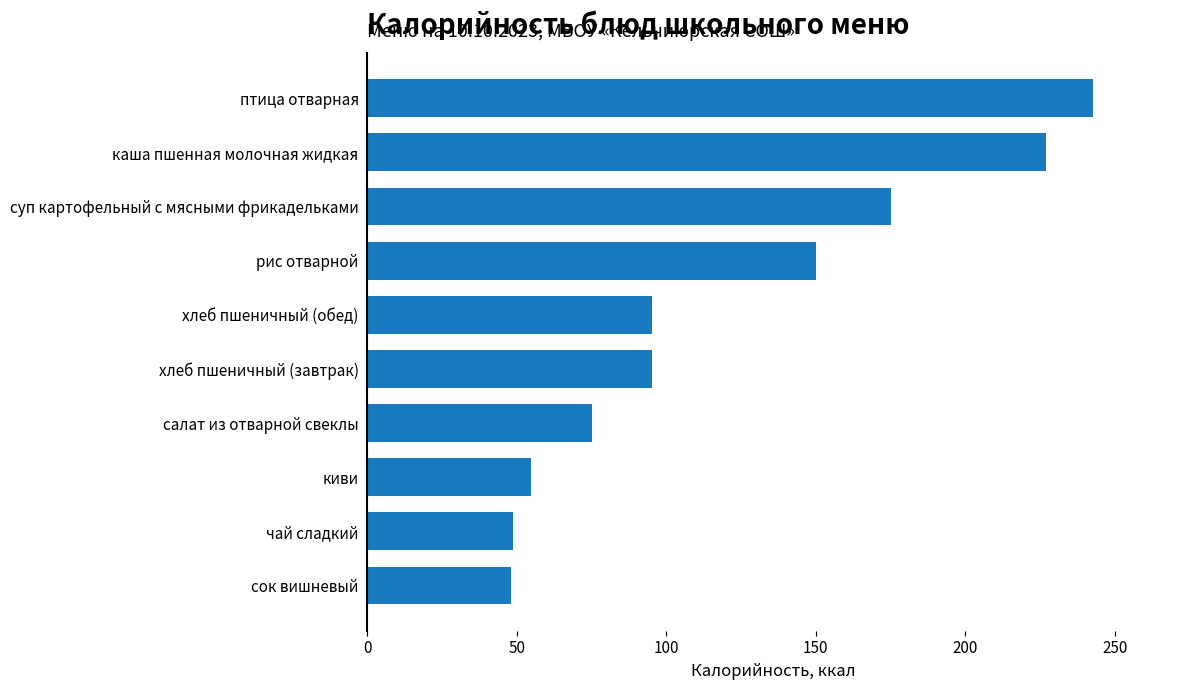

What is the smallest value displayed?

48.0